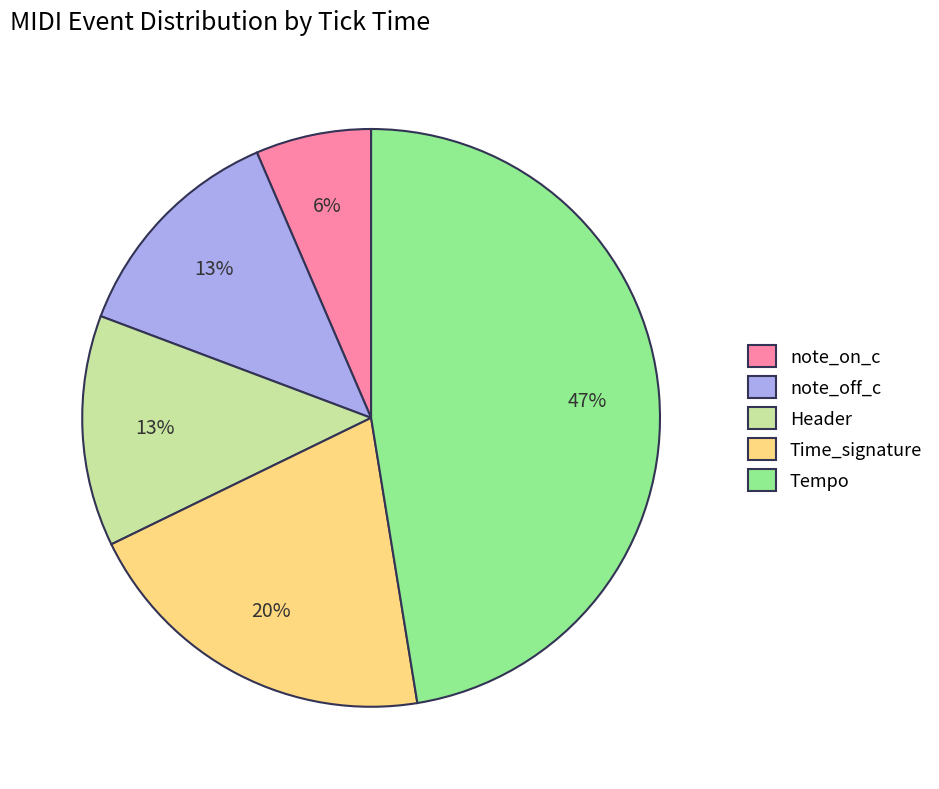

Between Time_signature and Header, which is larger?

Time_signature